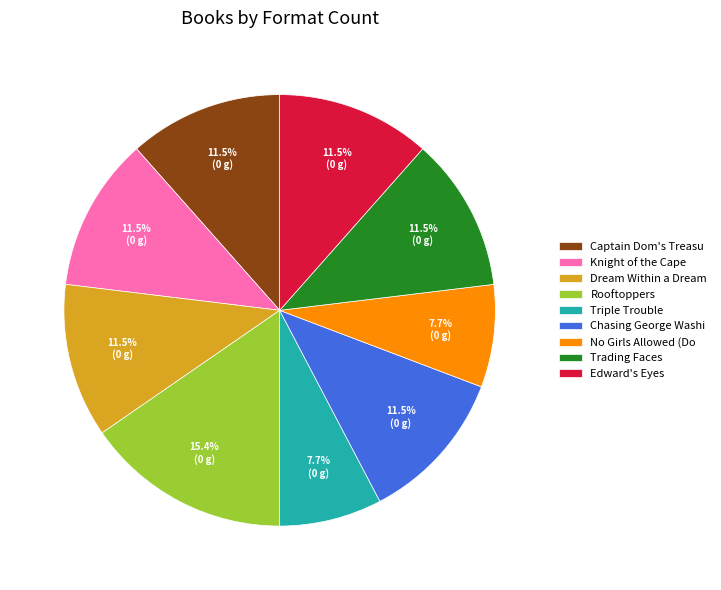

What is the largest slice in the pie chart?

Rooftoppers